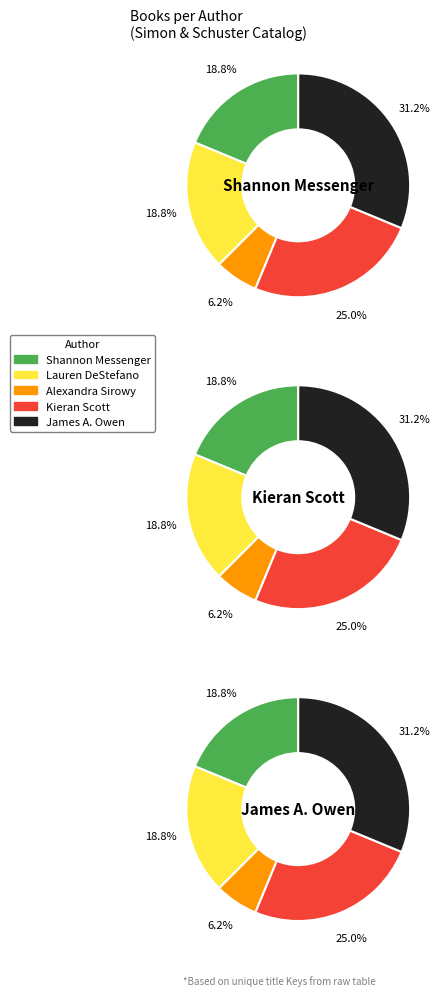

What percentage is NOT represented by Kieran Scott?

75.0%